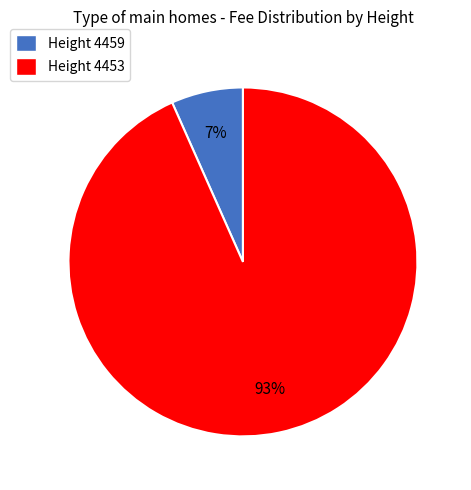

Do Height 4453 and Height 4459 together represent more than half of the pie?

Yes